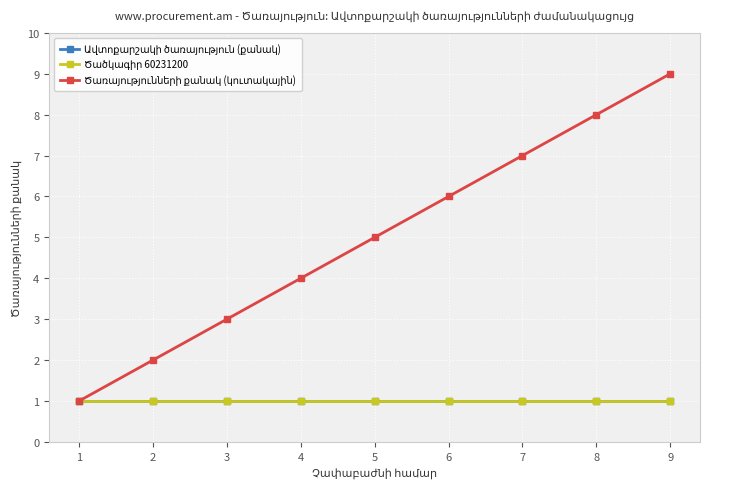

Is this an area chart (filled region under the line)?

No